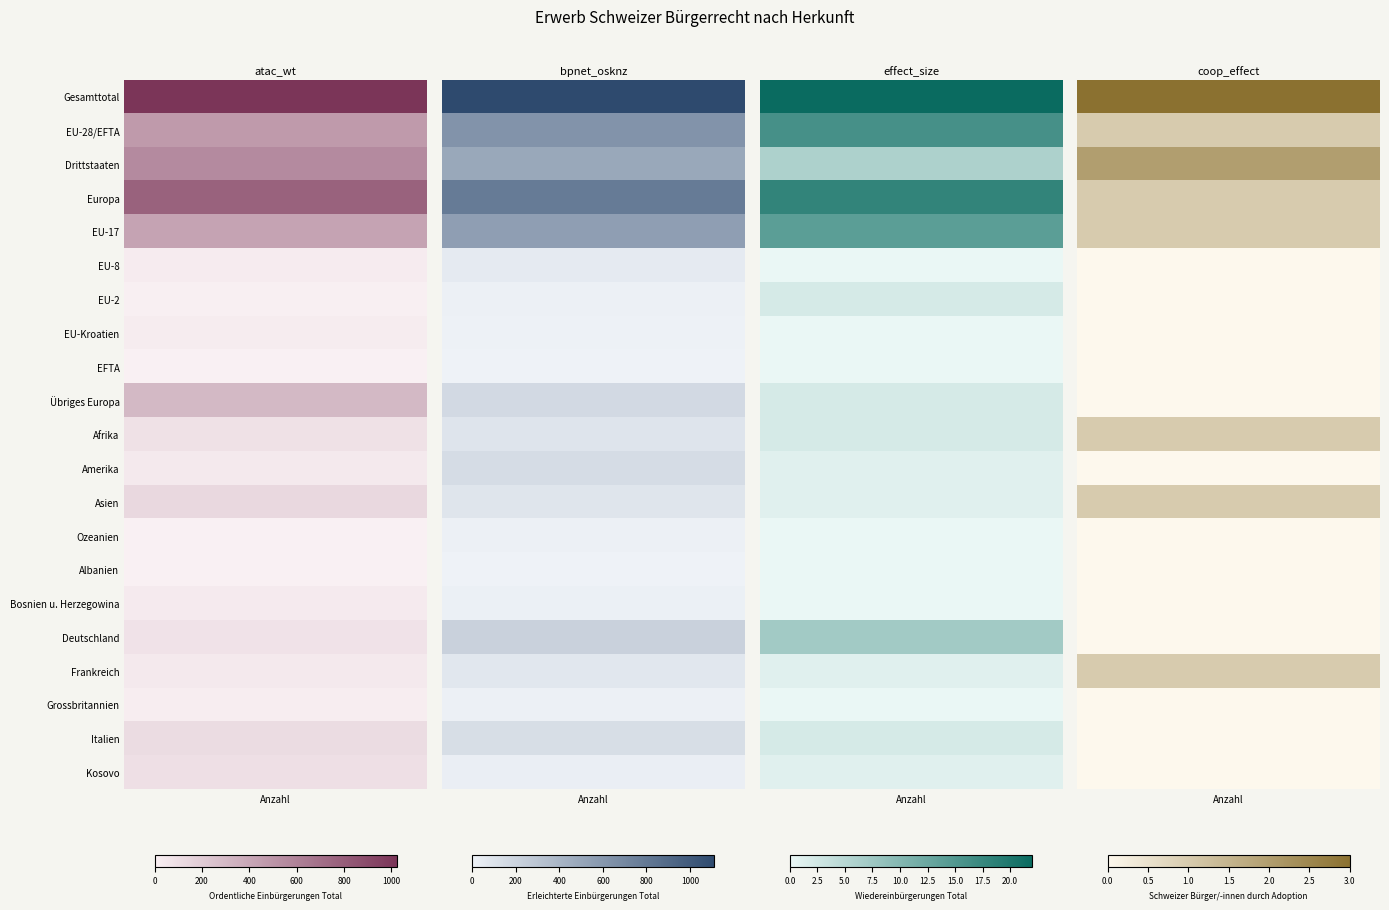

Is the value of Europa at 2 greater than the value of Amerika at 0?

No